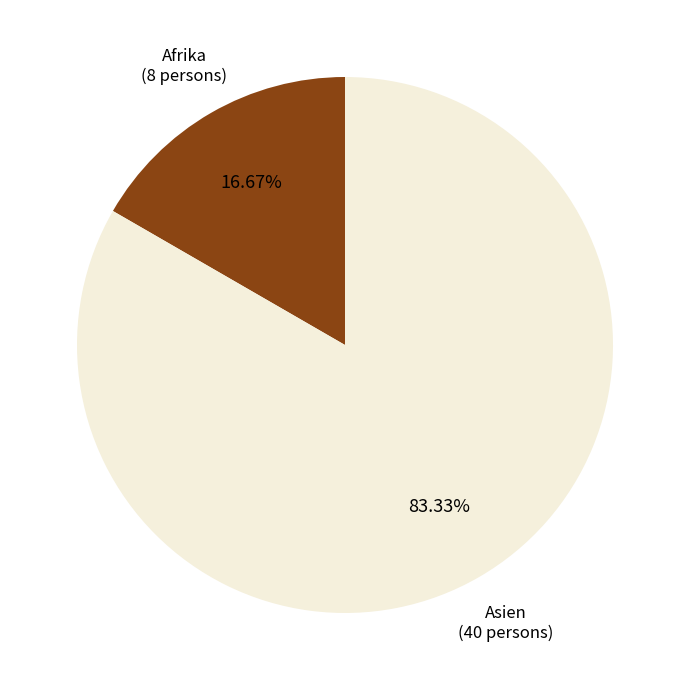

Is there any slice that represents more than half of the pie?

Yes